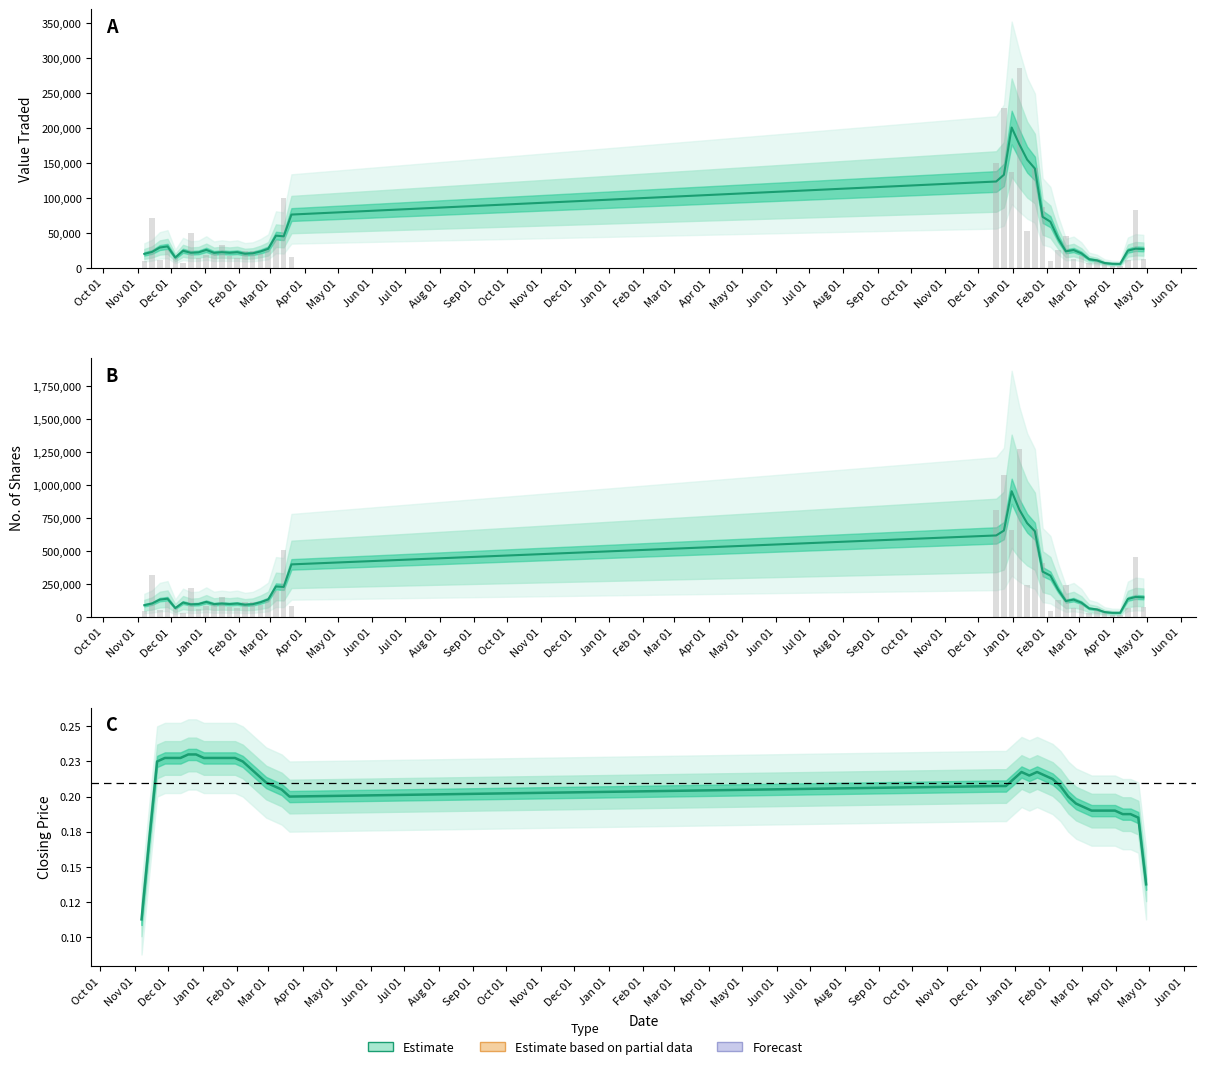

Which series has the widest spread of values?

No. of Shares